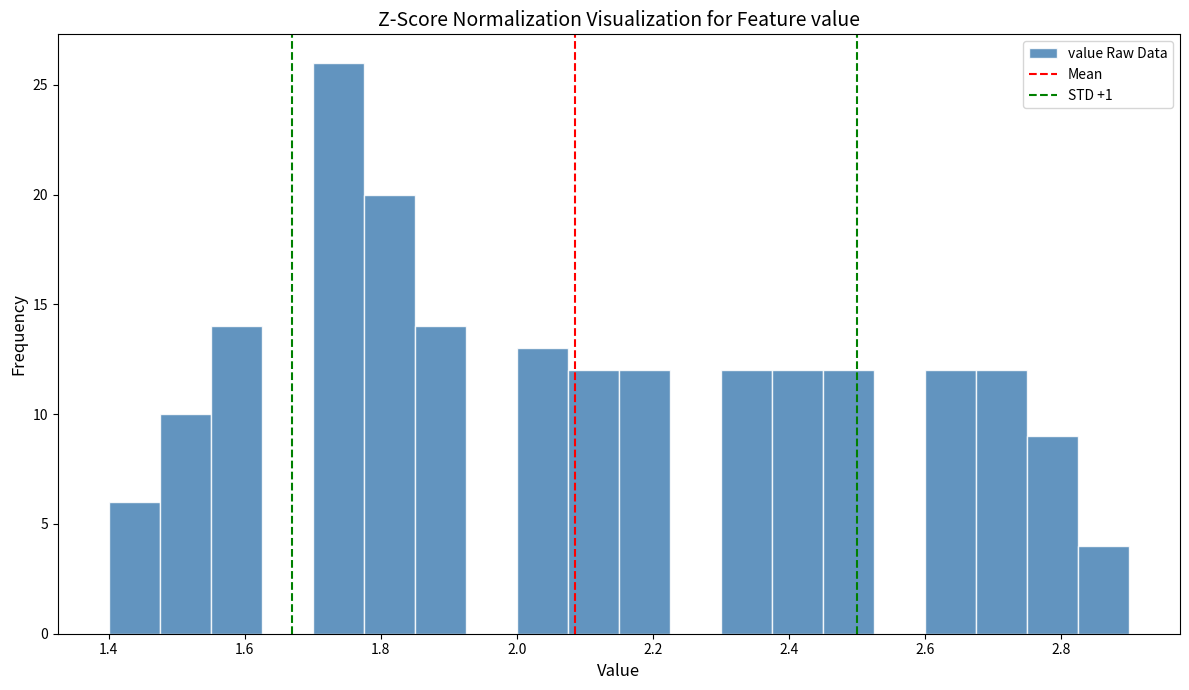

Around what value on the x-axis is the tallest bar? Give the approximate position of its centre, as read against the axis.

1.74